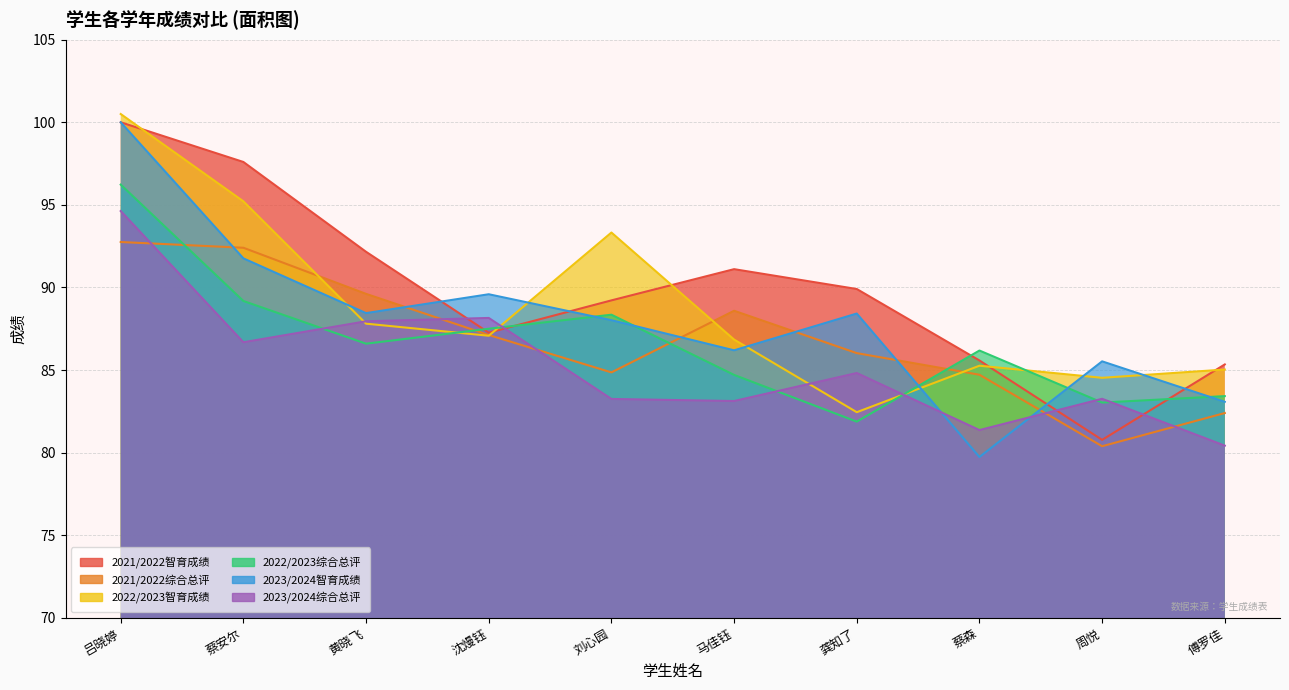

List the labels in order of 2021/2022综合总评 value, smallest first.

周悦, 傅罗佳, 蔡森, 刘心园, 龚知了, 沈熳钰, 马佳钰, 黄晓飞, 蔡安尔, 吕晓婷